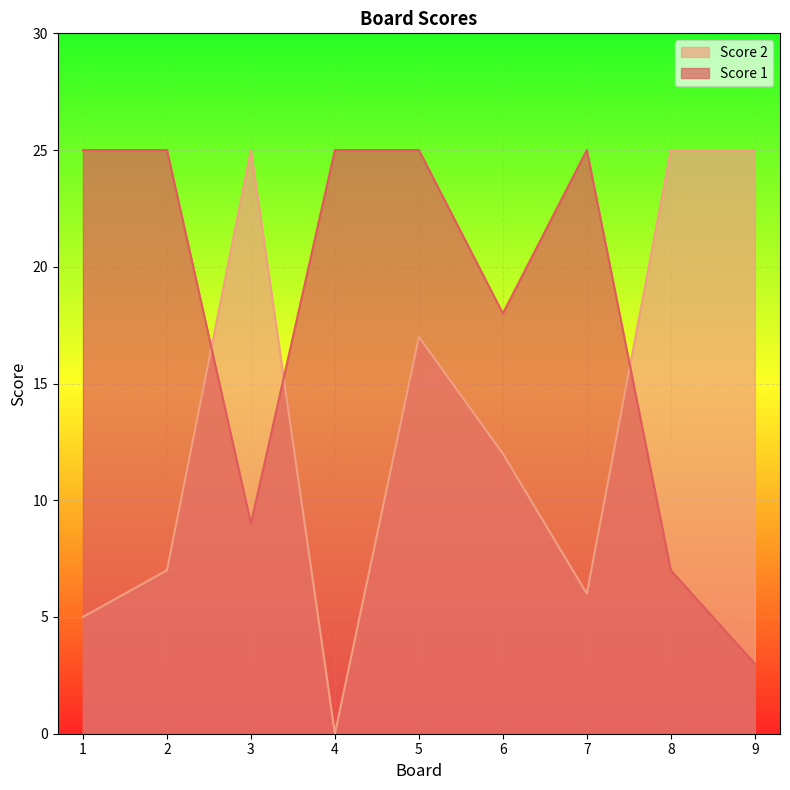

At which category does the chart reach its minimum across all series?

4